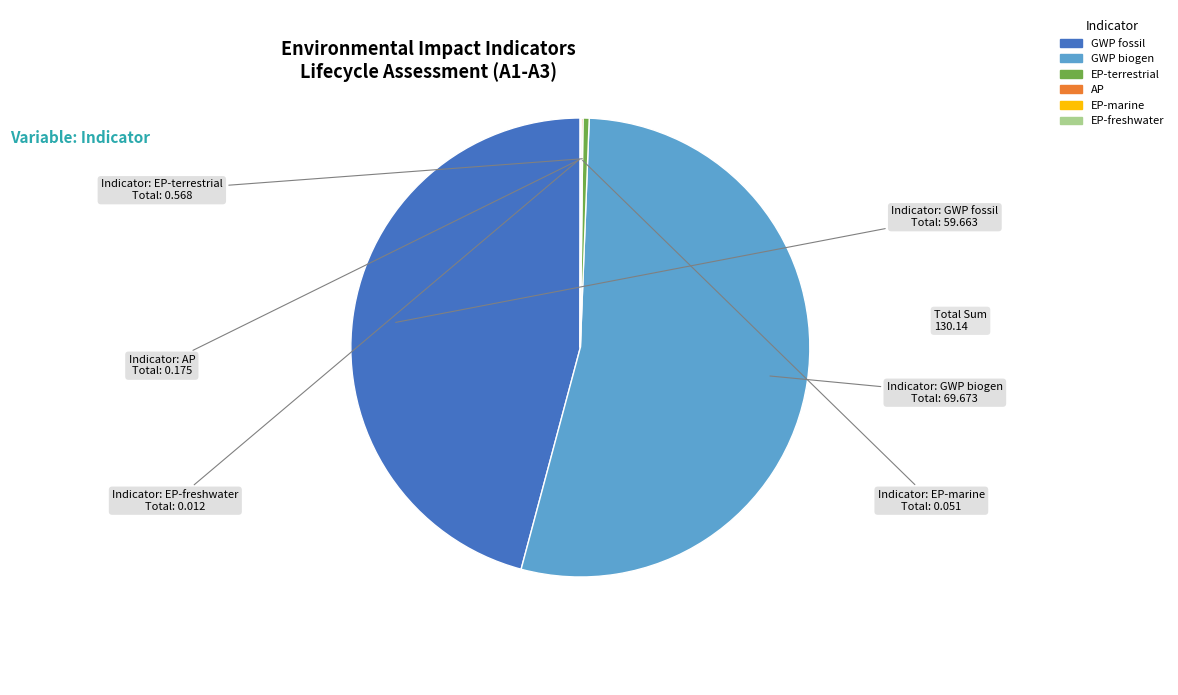

Is EP-terrestrial the majority of the pie?

No